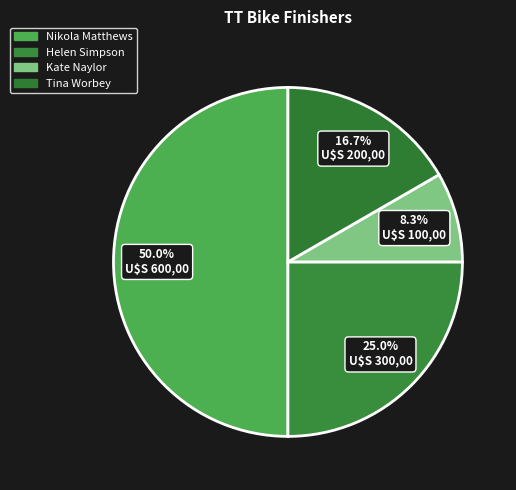

The Helen Simpson slice represents 25% of the pie. True or false?

True